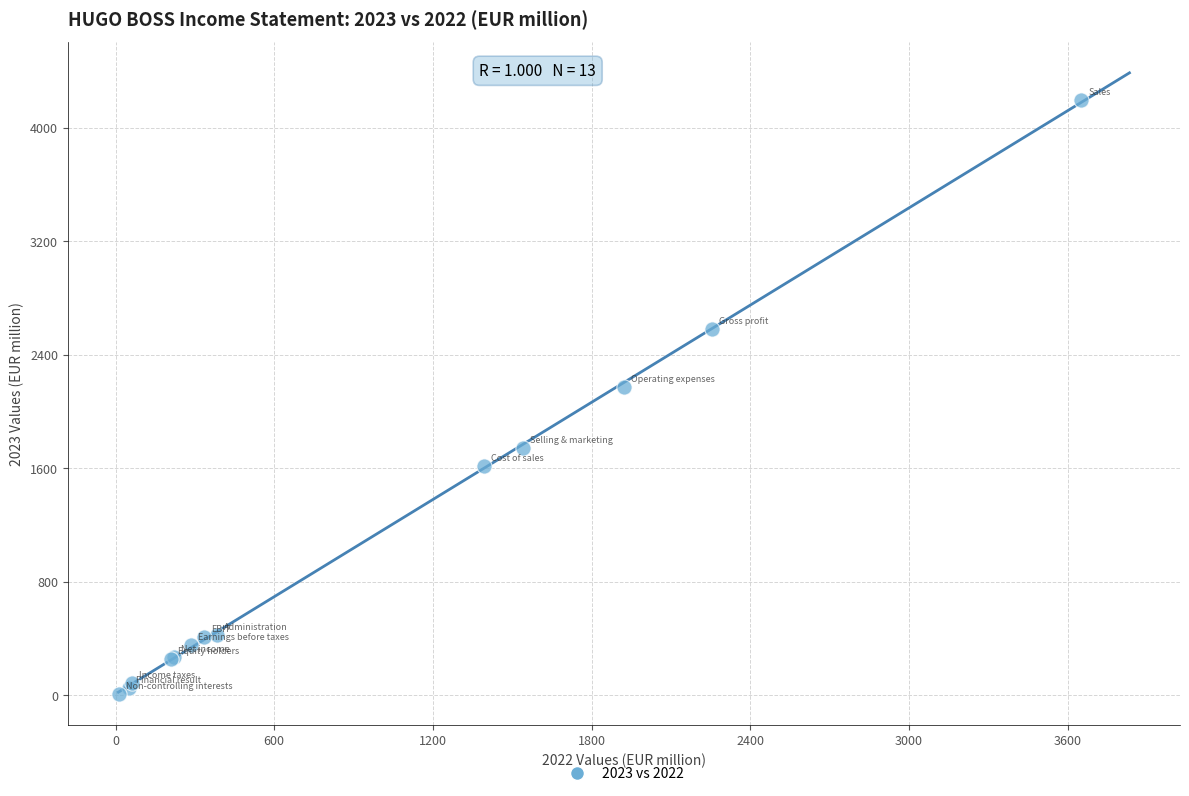

What Y value in the scatter plot is closest to 2104?

2171